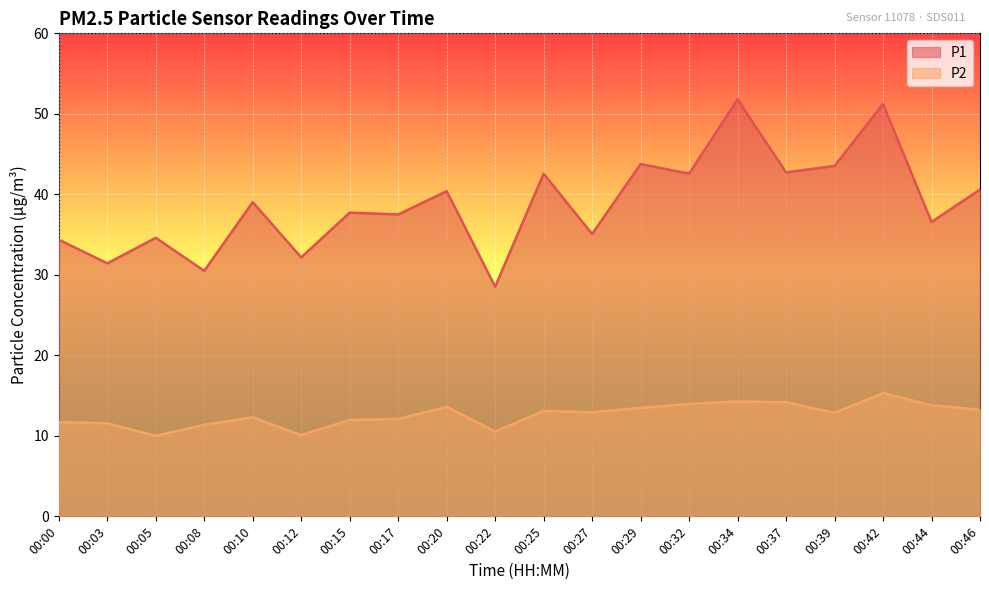

At 00:37, list the series in order from largest to smallest.

P1, P2